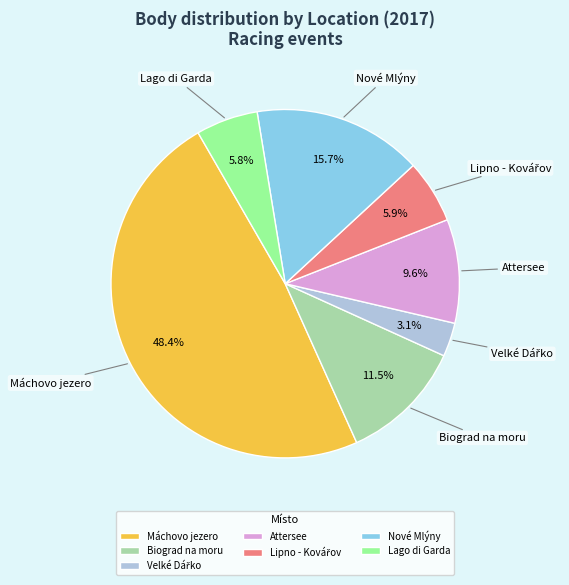

Which slice is the largest?

Máchovo jezero